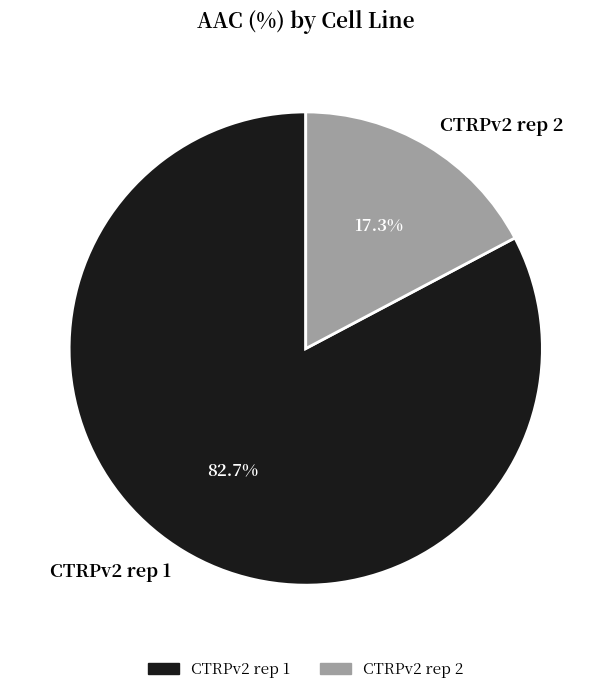

Which has a higher value, CTRPv2 rep 1 or CTRPv2 rep 2?

CTRPv2 rep 1